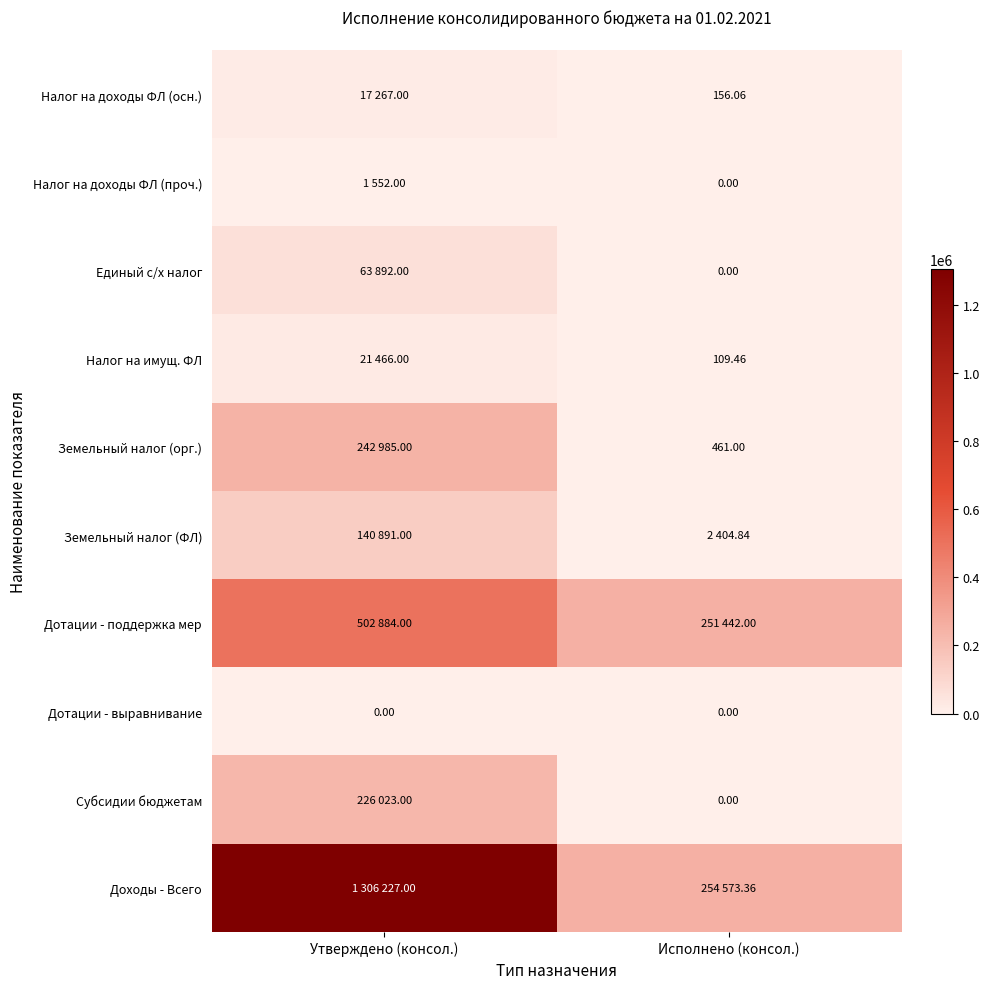

What is the difference between the maximum and minimum values in the Налог на доходы ФЛ (проч.) series?

1552.0